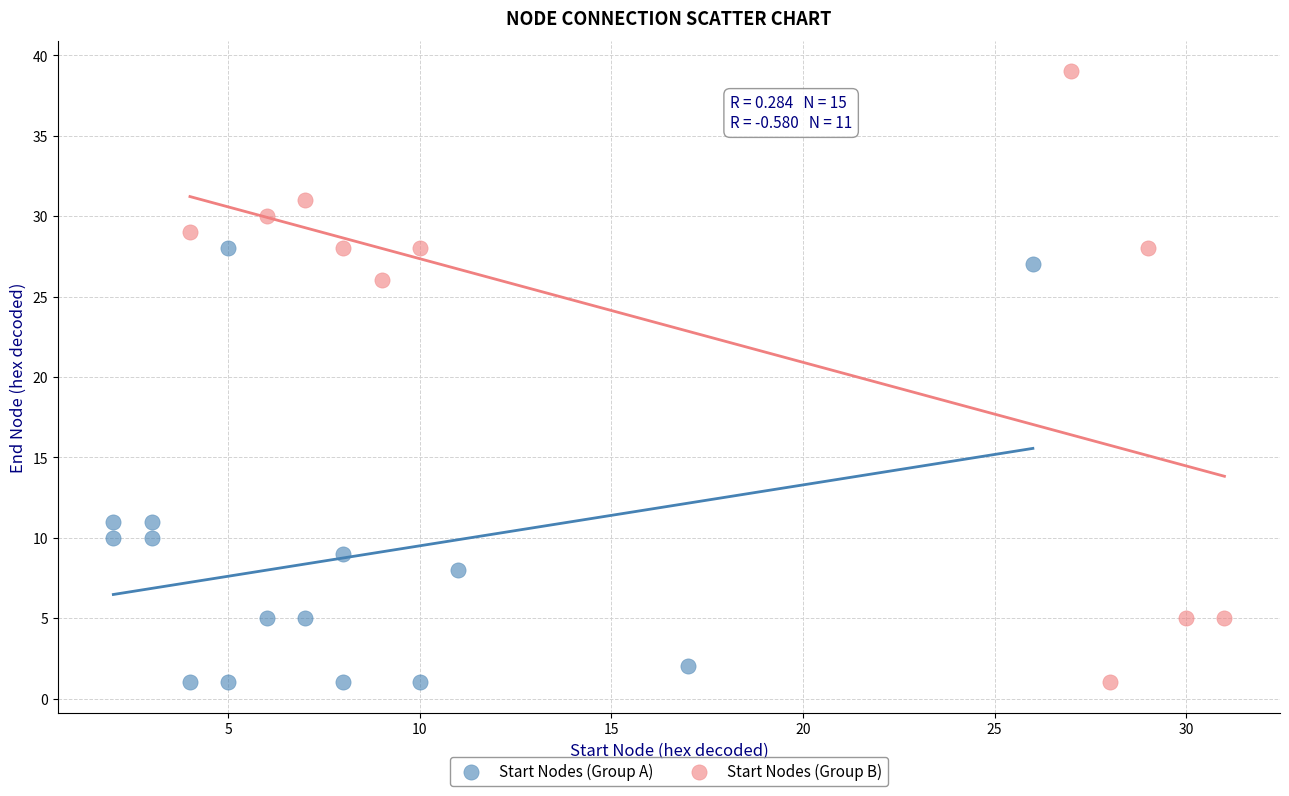

Which series reaches the maximum Y coordinate?

Start Nodes (Group B)